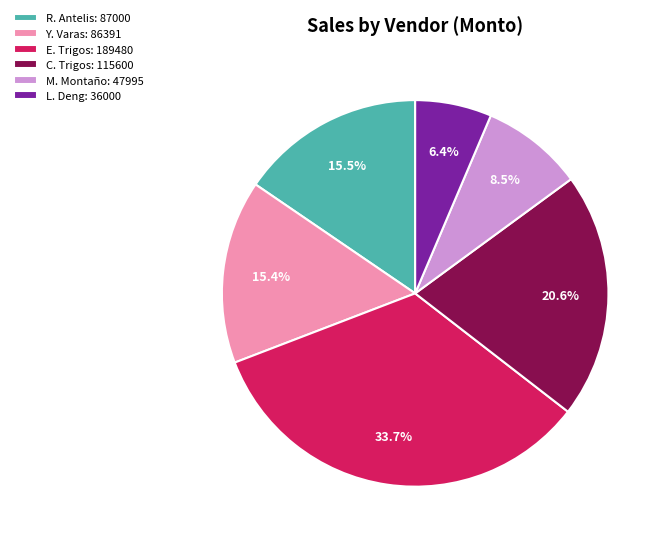

What is the ratio of the value at Y. Varas: 86391 to the value at L. Deng: 36000?

2.4